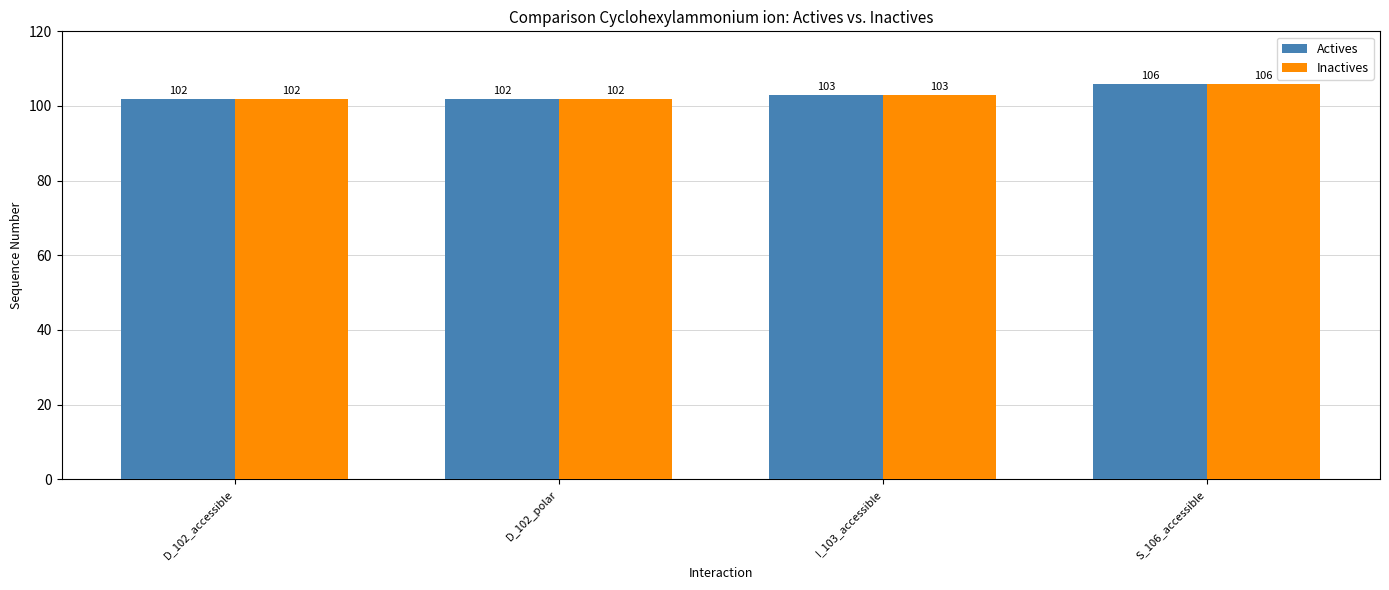

Count the number of data series in this chart.

2